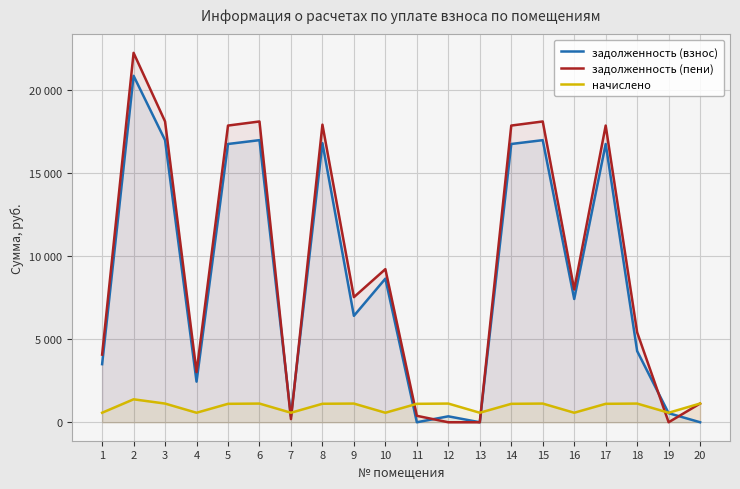

True or false: начислено and задолженность (пени) intersect in this chart.

True